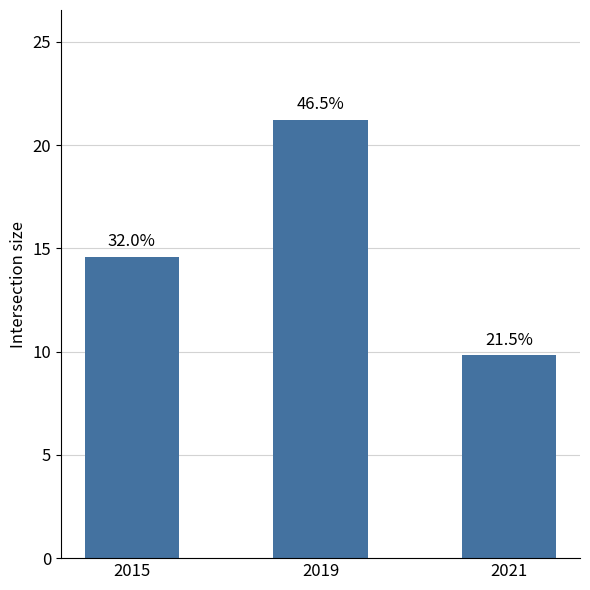

What is the value of the 2nd bar from the left?

21.2